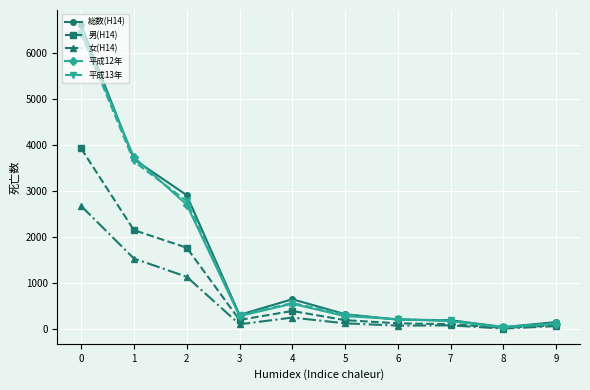

What is the sum of the 平成12年 values at 6 and 7?

396